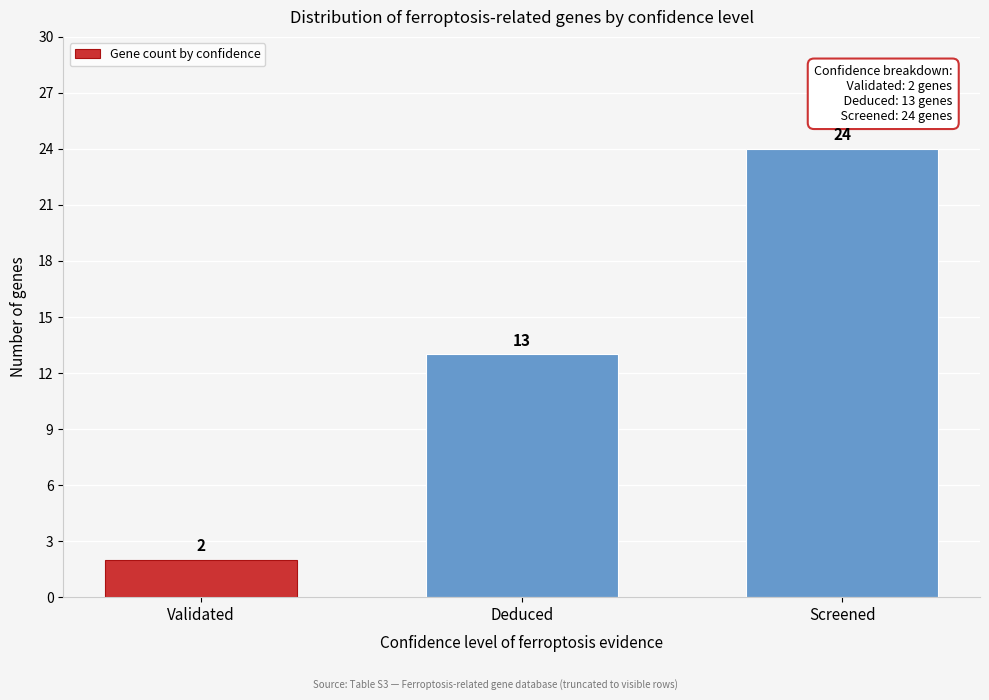

Reading left to right, what are all the values shown in this chart?

2	13	24